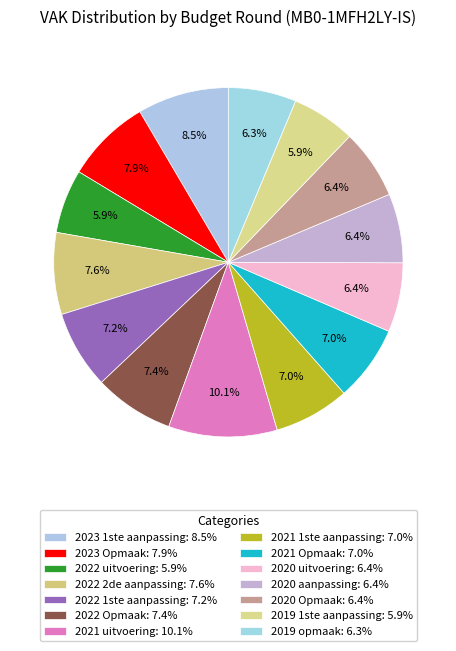

The 2021 Opmaak slice represents 2% of the pie. True or false?

False